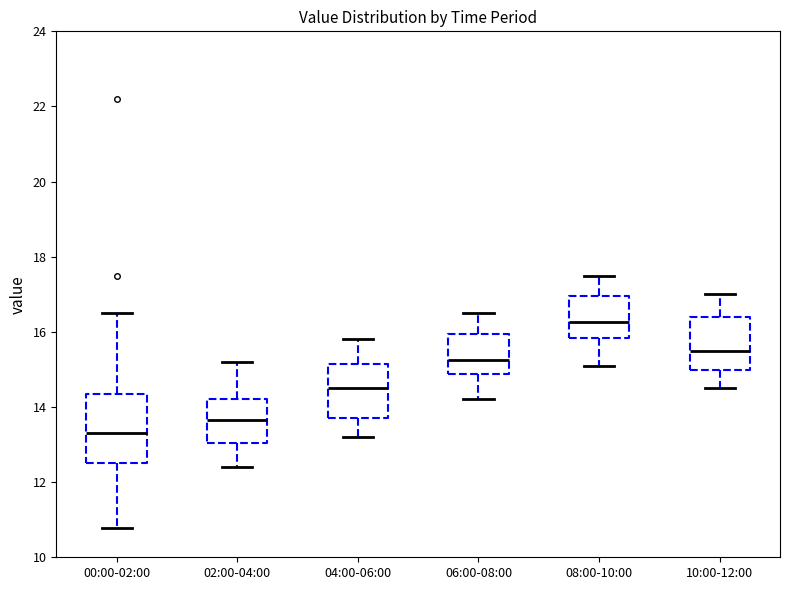

Reading left to right, transcribe this box plot: for each box, give where its median line is, the range the box spans, and where its two whiskers end, as read against the y-axis. The values are not printed on the chart, so give them approximately, as read against the axis.

00:00-02:00: median 13.4, box 12.6 to 14.4, whiskers 10.8 to 16.6
02:00-04:00: median 13.6, box 13.0 to 14.2, whiskers 12.4 to 15.2
04:00-06:00: median 14.6, box 13.8 to 15.2, whiskers 13.2 to 15.8
06:00-08:00: median 15.2, box 14.8 to 16.0, whiskers 14.2 to 16.6
08:00-10:00: median 16.2, box 15.8 to 17.0, whiskers 15.2 to 17.6
10:00-12:00: median 15.6, box 15.0 to 16.4, whiskers 14.6 to 17.0